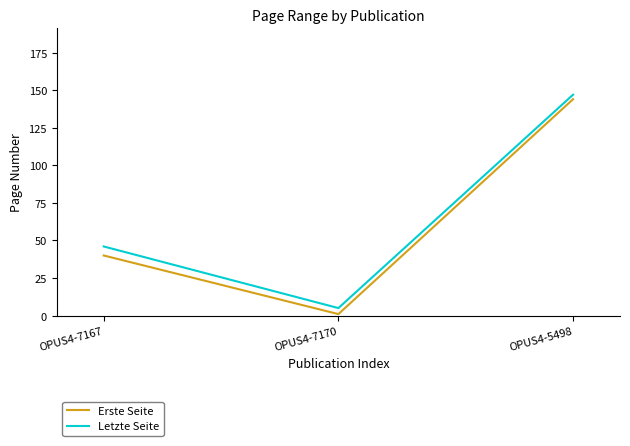

Reading right to left, what are all the values shown in this chart?

Erste Seite: 144	1	40
Letzte Seite: 147	5	46